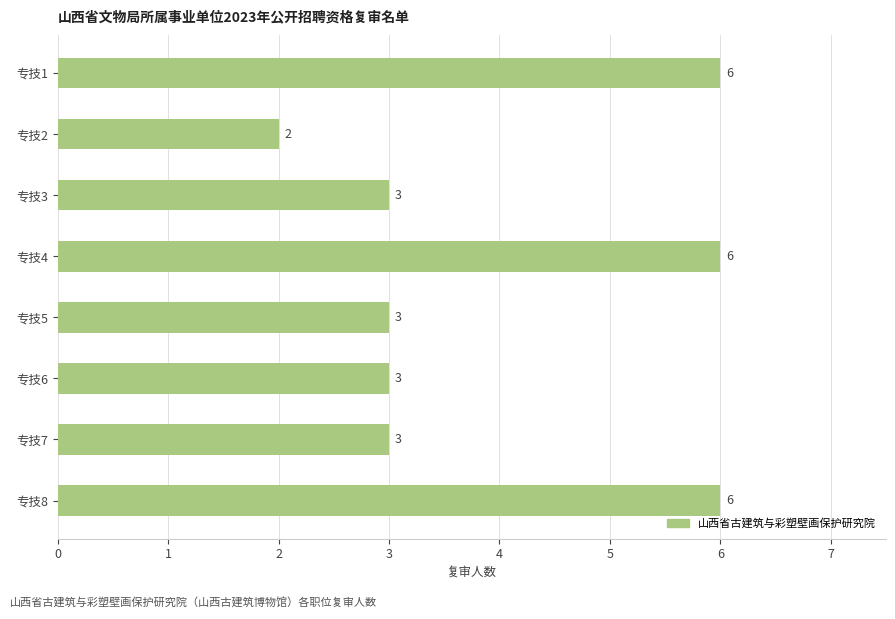

What is the smallest value displayed?

2